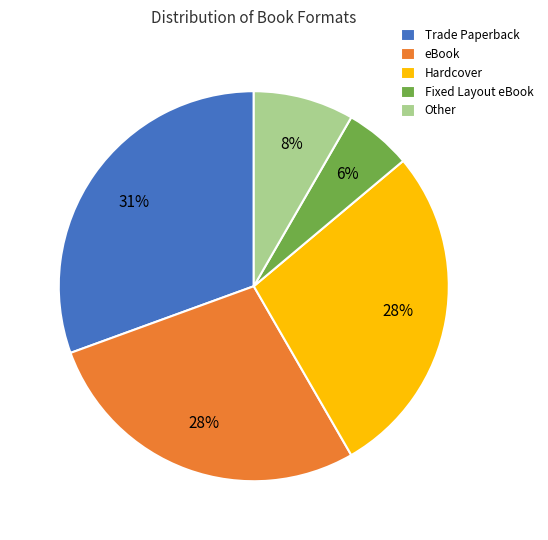

Do Trade Paperback and Other together represent more than half of the pie?

No